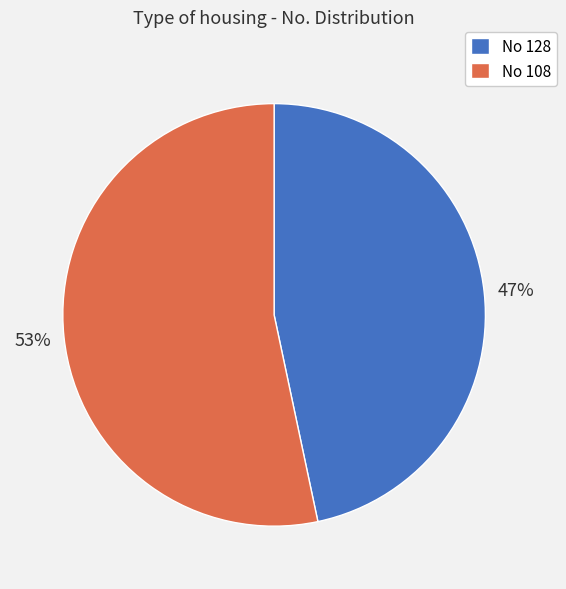

Is there a majority slice in this chart?

Yes